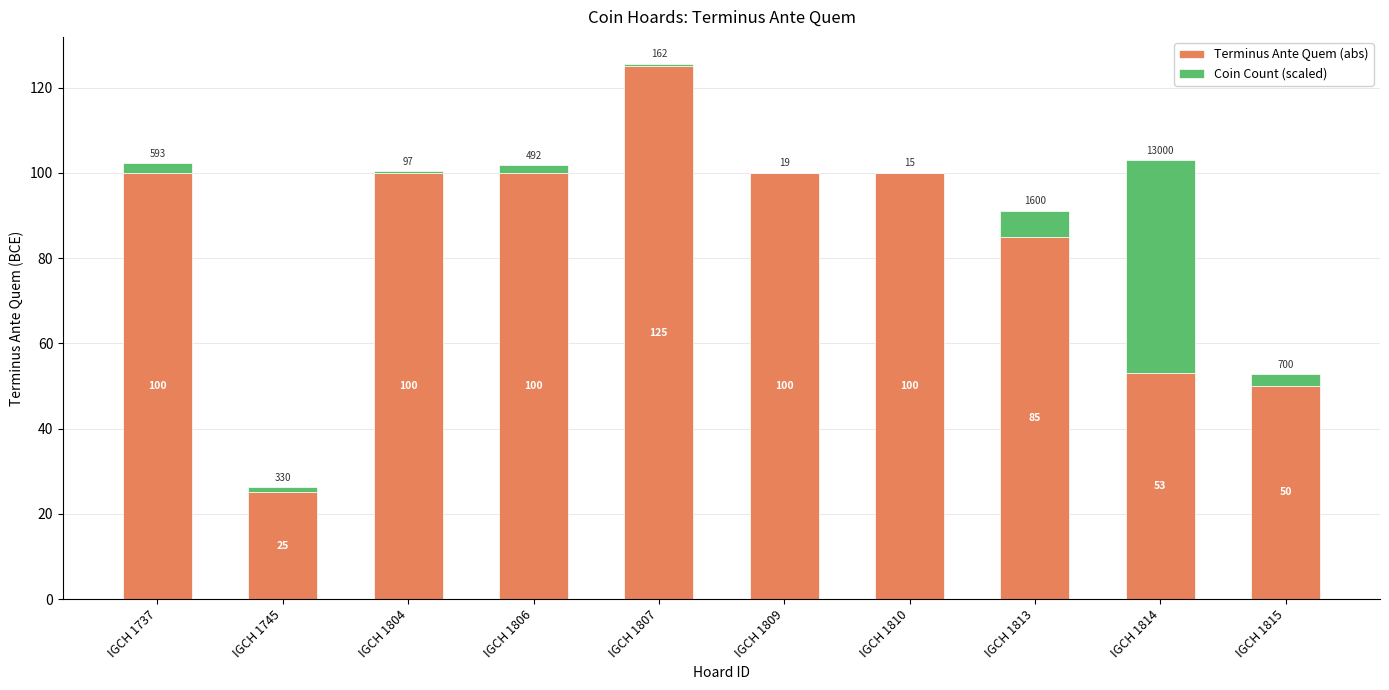

How many series are shown in this chart?

2